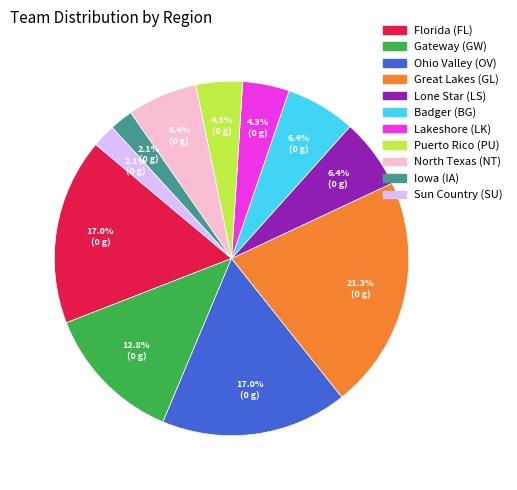

Count the number of slices in the pie.

11